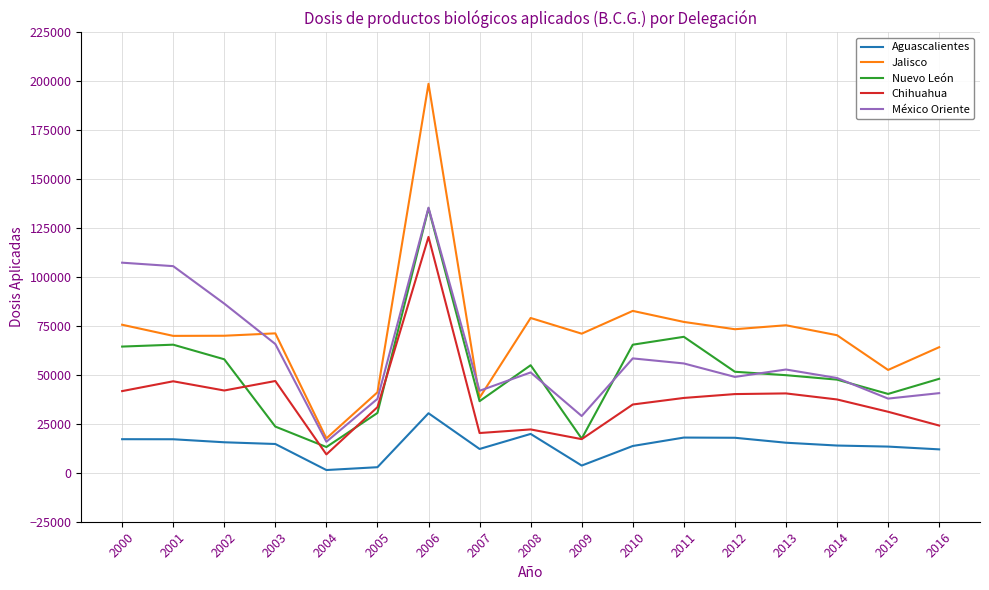

Read the México Oriente value at 2004.

15858